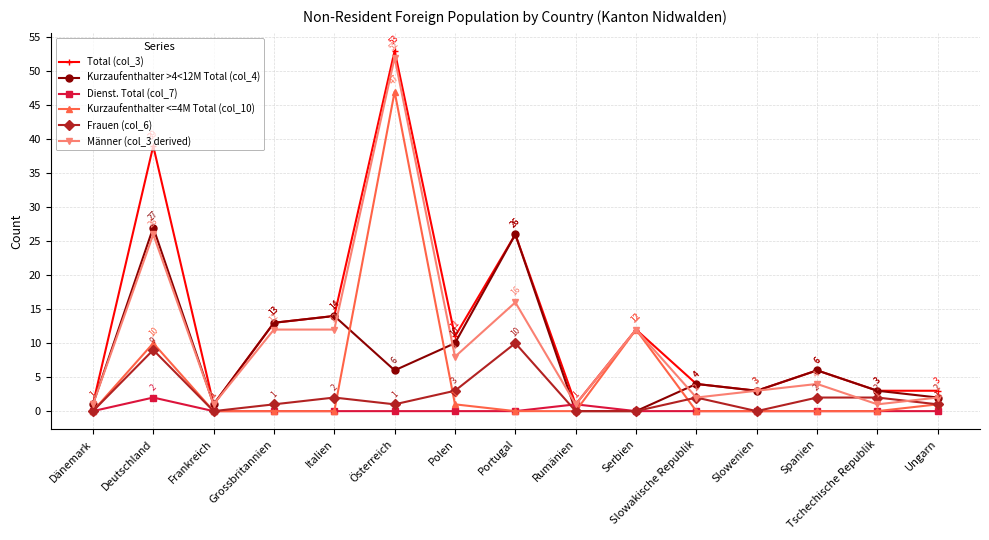

What is the greatest value displayed?

53